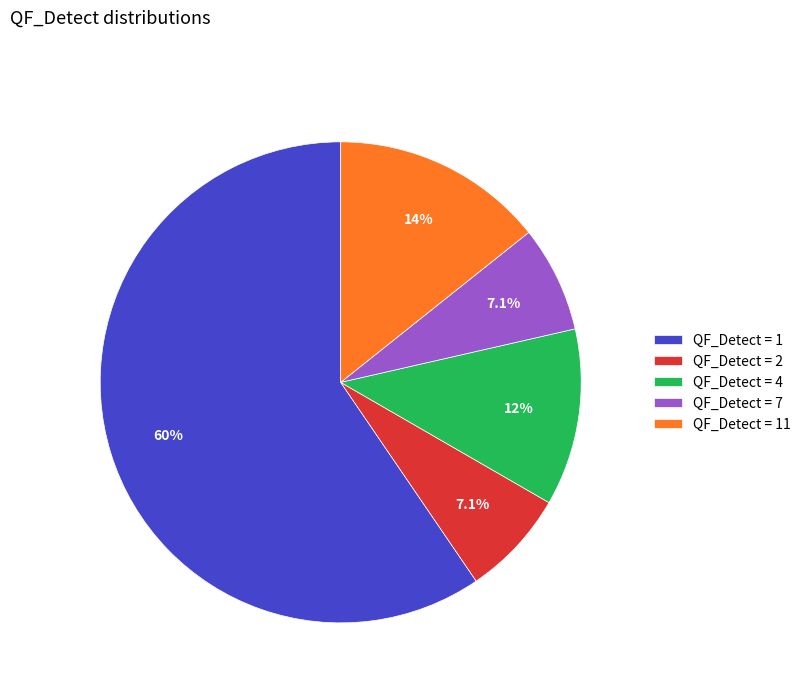

How many segments does this pie chart have?

5